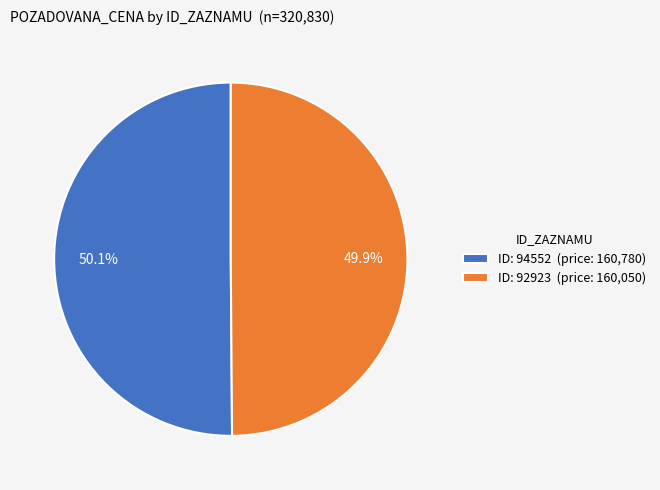

Do ID: 94552 (price: 160,780) and ID: 92923 (price: 160,050) together represent more than half of the pie?

Yes